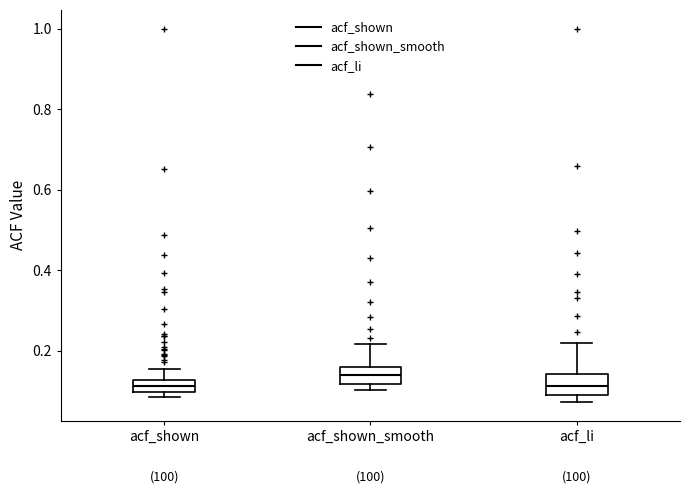

Which box's median line is the highest?

acf_shown_smooth